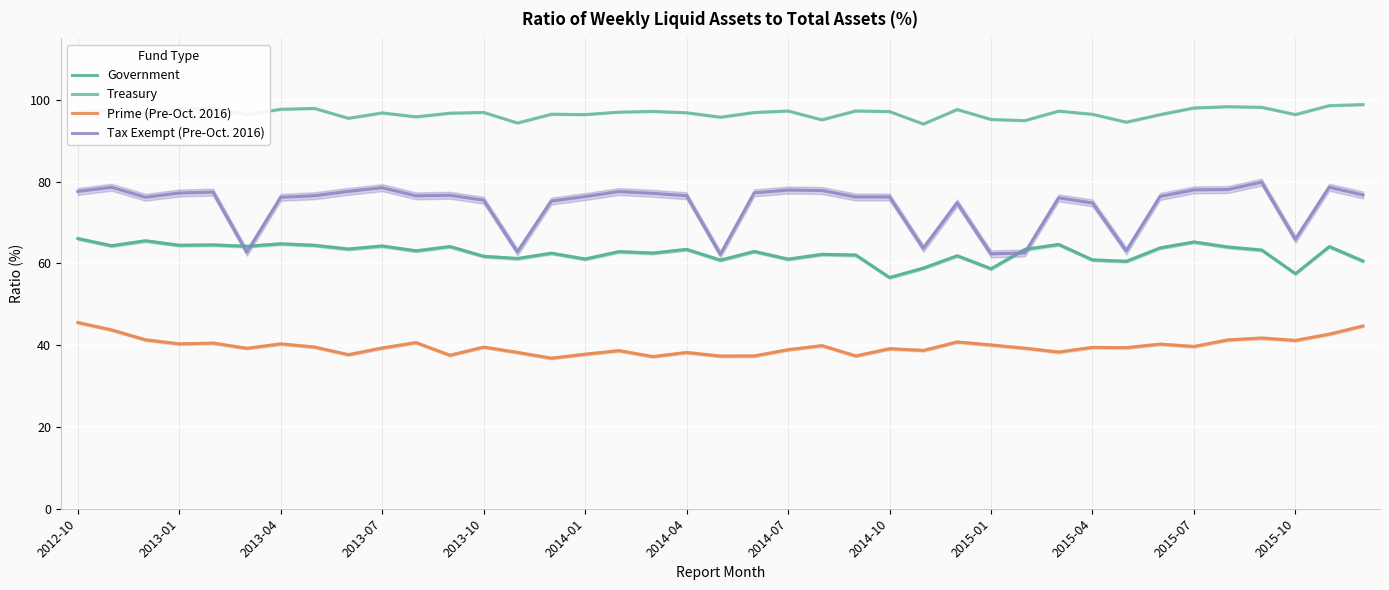

True or false: Treasury has more than 1 points higher than both neighbors.

True